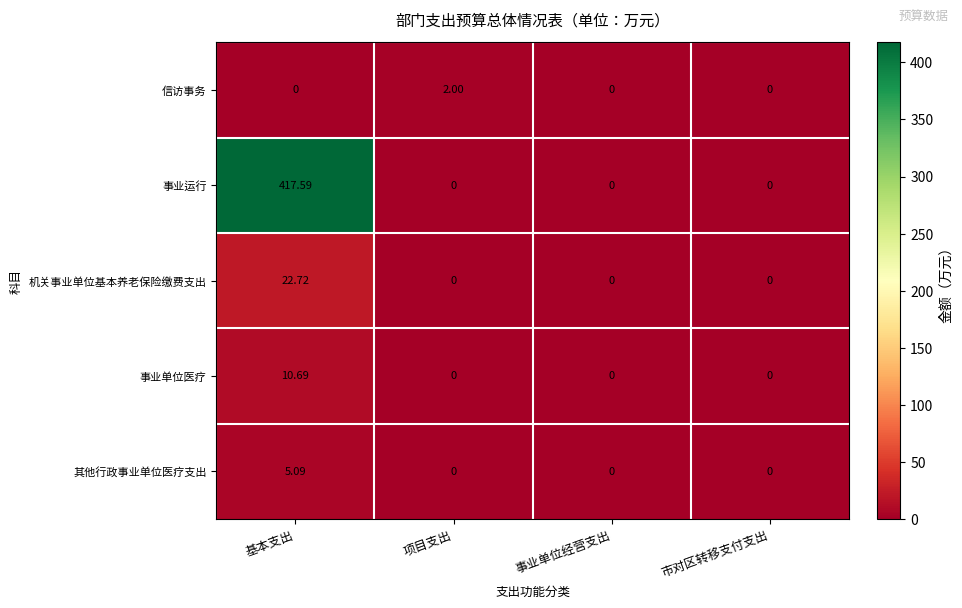

Which label corresponds to the largest value in the chart?

基本支出